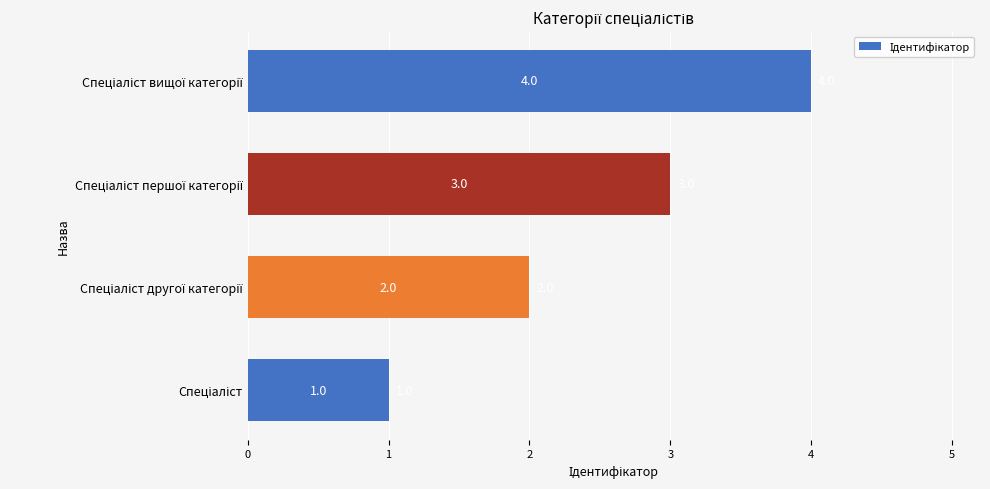

How many values are between 2 and 4?

3